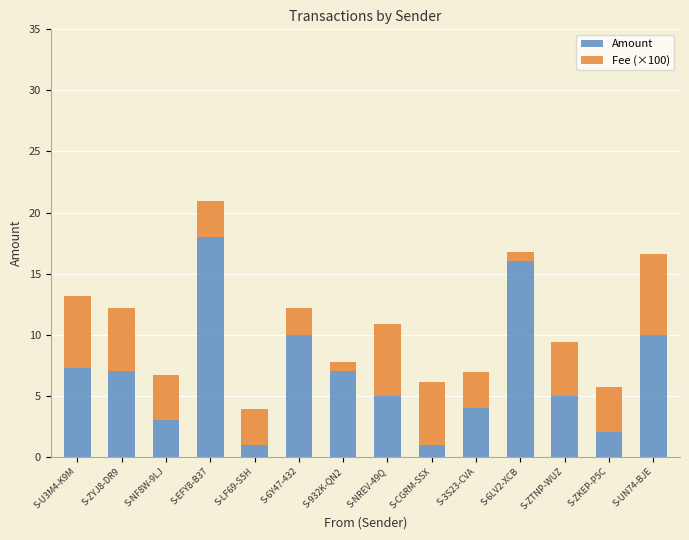

At which category is the sum across all series the highest?

S-EFY8-B37